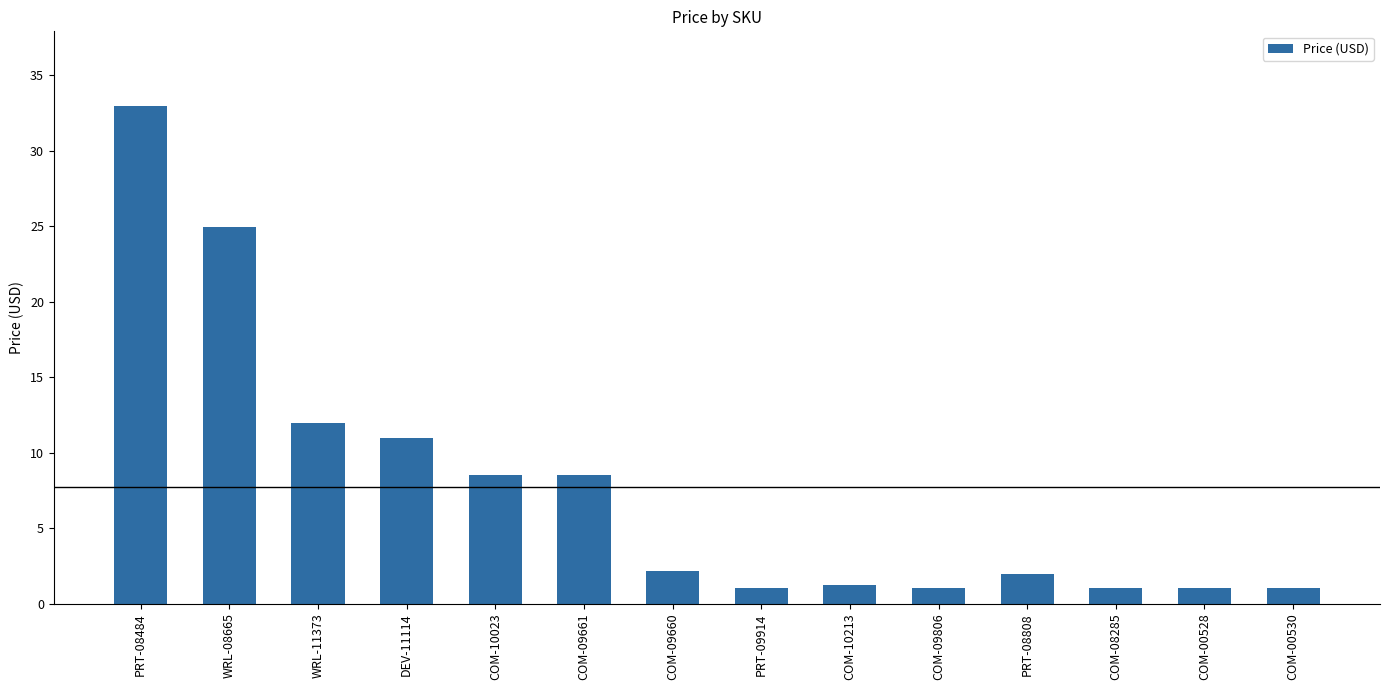

True or false: the data shows 1.1 at COM-09806.

True